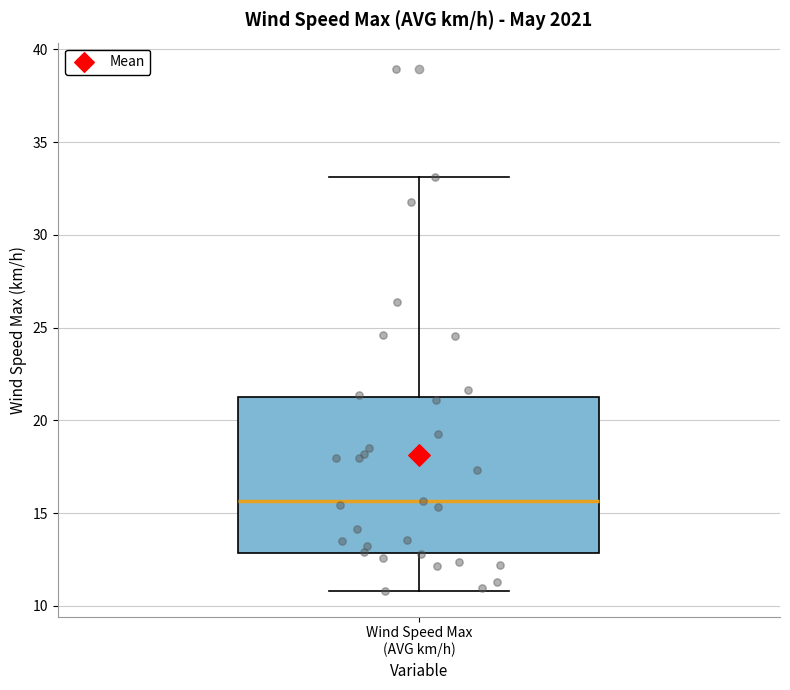

Read this box plot against the y-axis: the position of the median line, the range covered by the box, and the ends of both whiskers. The values are not printed on the chart, so give them approximately, as read against the axis.

median 15.5, box 13.0 to 21.0, whiskers 11.0 to 33.0